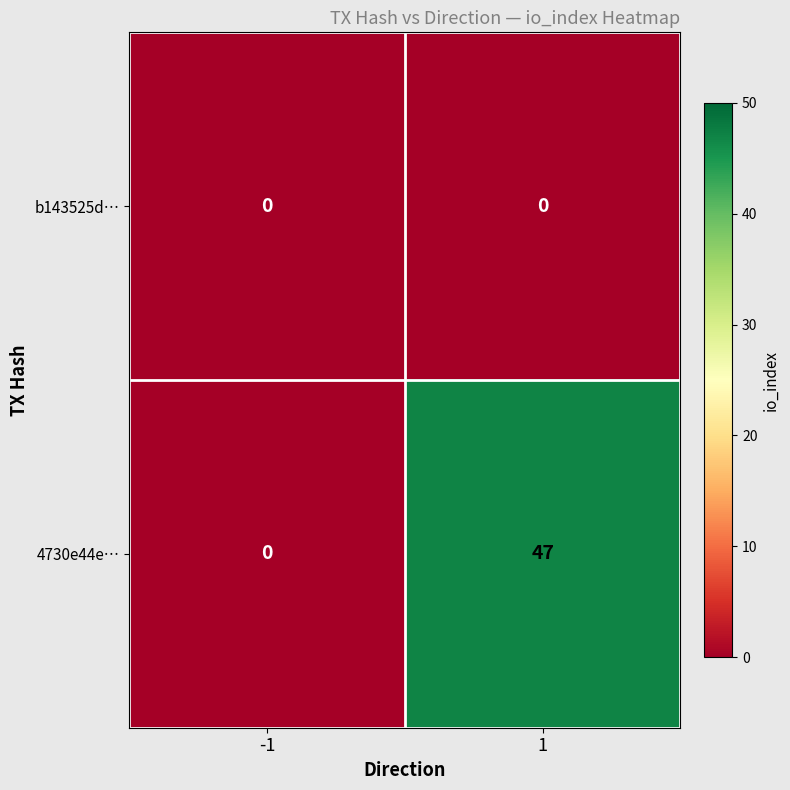

Which series has the largest total across all categories?

4730e44e…